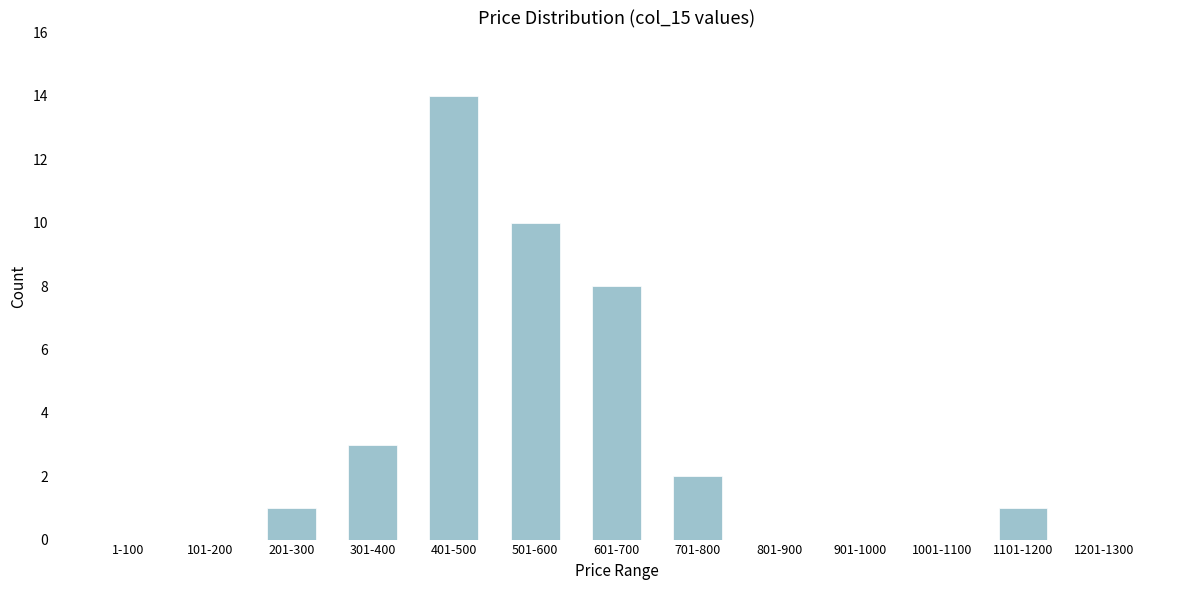

Reading left to right, transcribe all the data shown in this chart.

1-100=0	101-200=0	201-300=1	301-400=3	401-500=14	501-600=10	601-700=8	701-800=2	801-900=0	901-1000=0	1001-1100=0	1101-1200=1	1201-1300=0